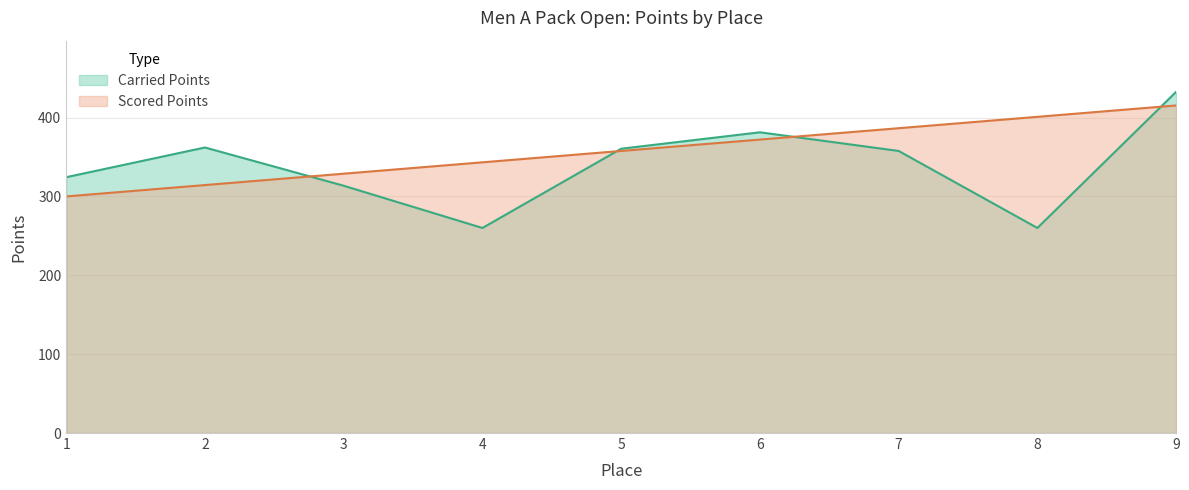

Between 3 and 1, which is larger?

1